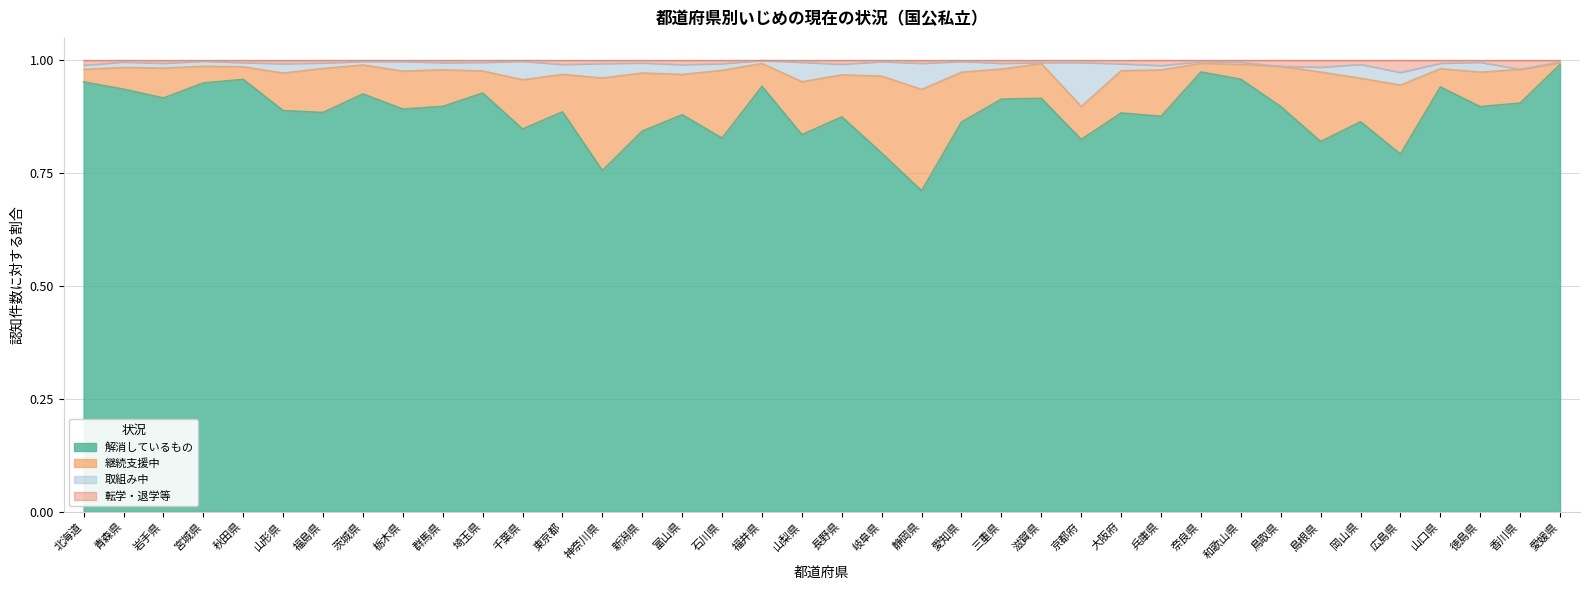

True or false: 解消しているもの(割合) has a value of 0.3 at 新潟県.

False